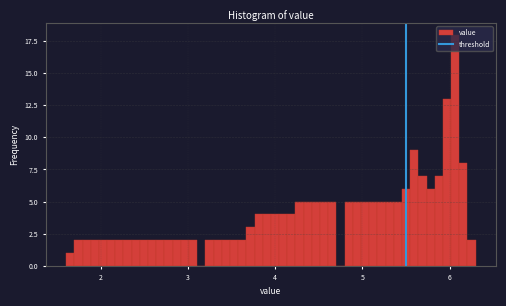

Read against the x-axis, roughly where is the centre of the tallest bar?

6.1